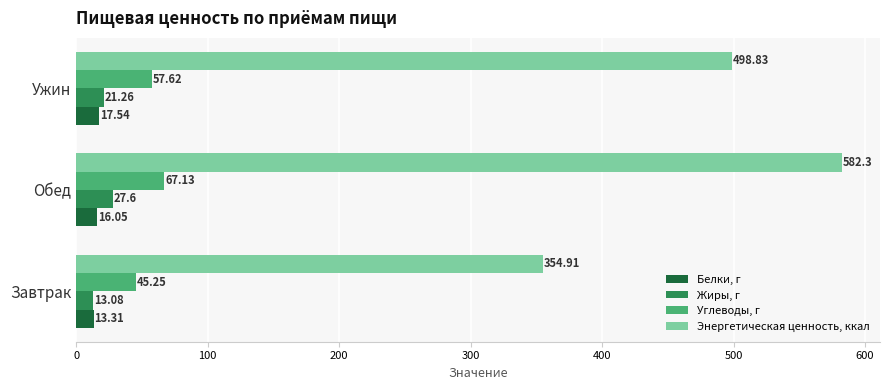

Rank the categories by Белки, г value from highest to lowest.

Ужин, Обед, Завтрак